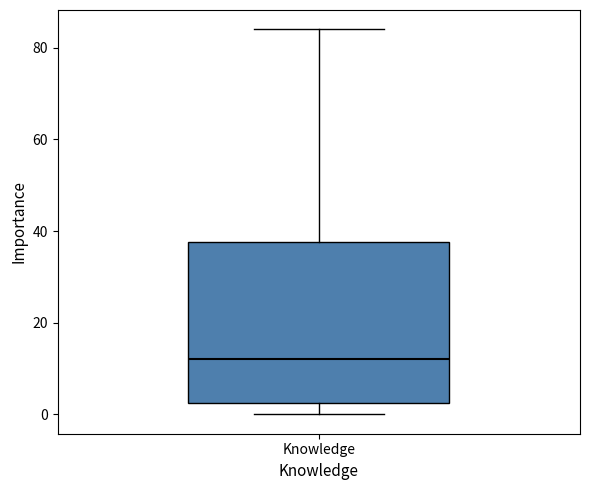

Read this box plot against the y-axis: the position of the median line, the range covered by the box, and the ends of both whiskers. The values are not printed on the chart, so give them approximately, as read against the axis.

median 12, box 2 to 38, whiskers 0 to 84